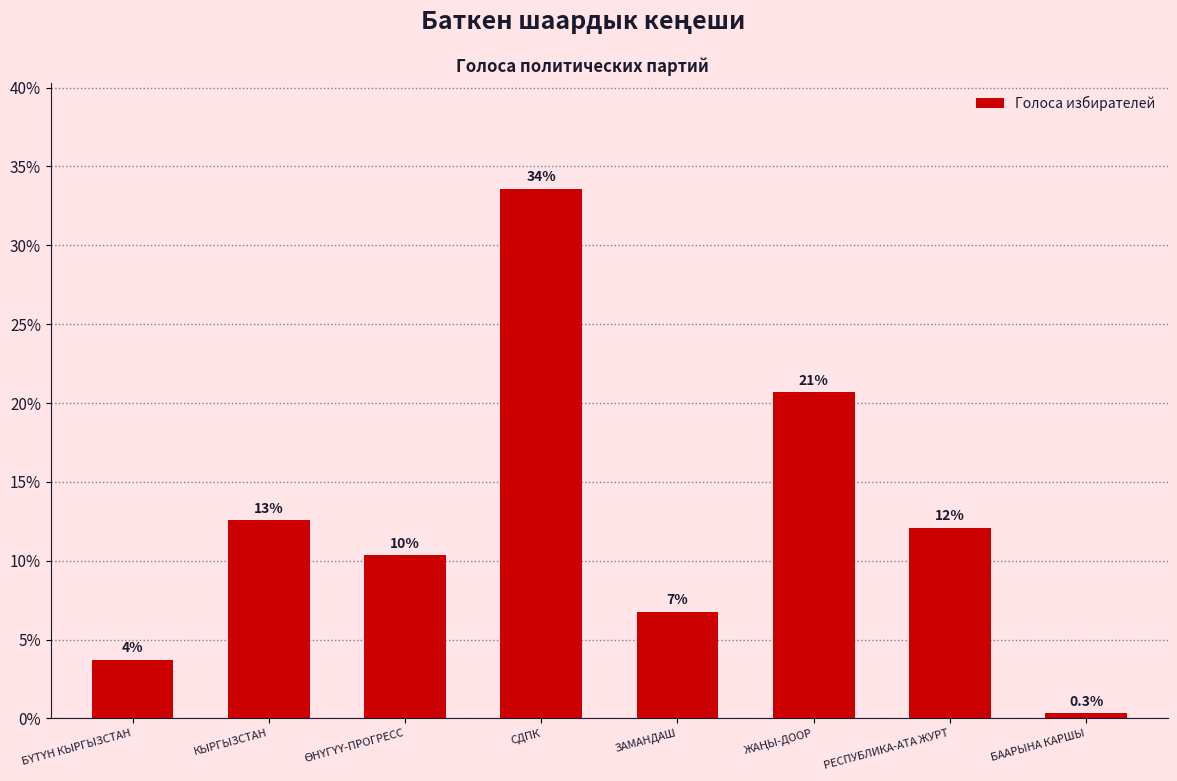

What is the minimum value shown in the chart?

0.3